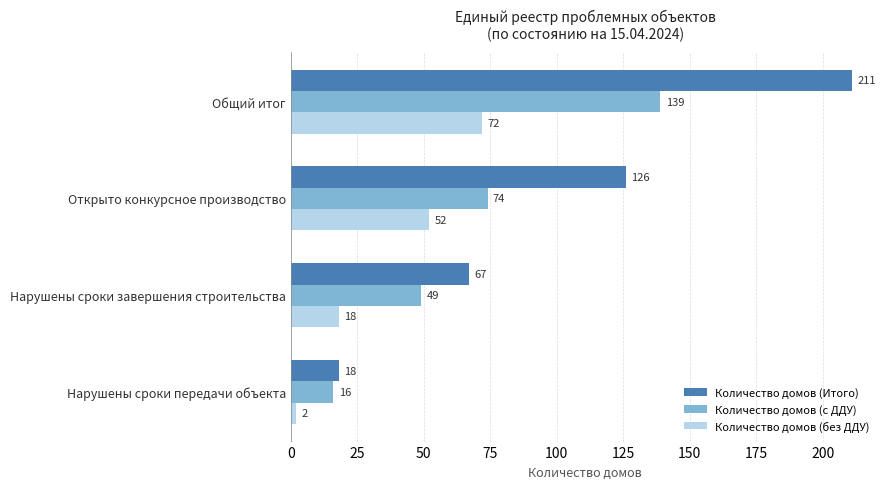

Rank the series by their maximum value, from lowest to highest.

Количество домов (без ДДУ), Количество домов (с ДДУ), Количество домов (Итого)